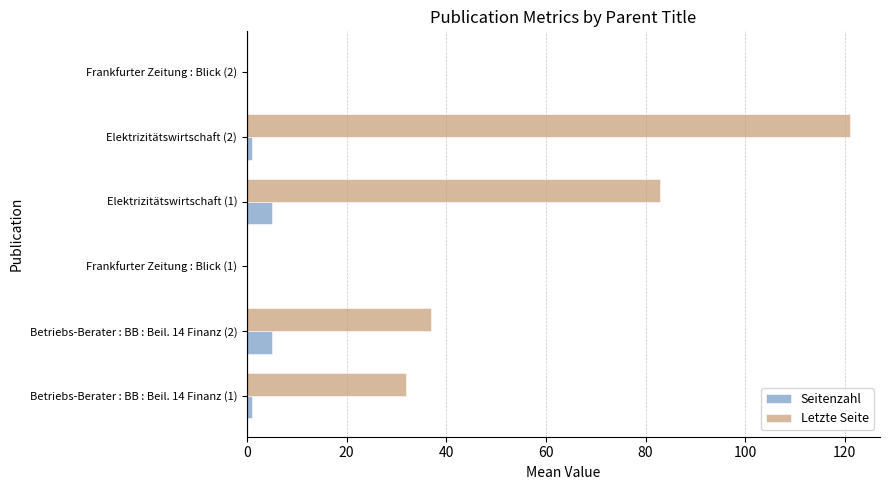

Count the number of categories in the chart.

6